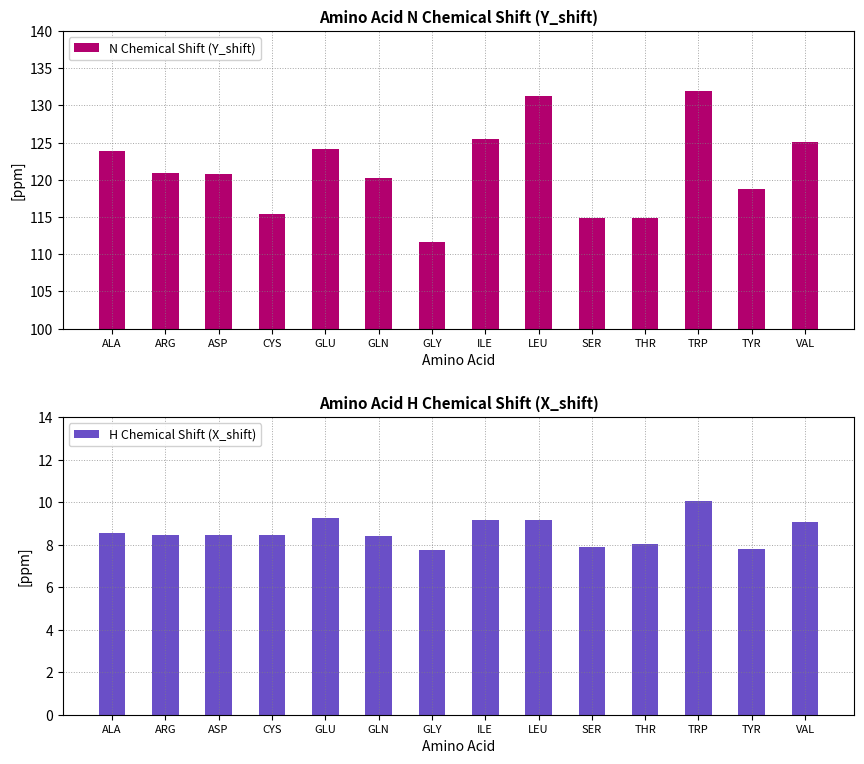

How many groups of bars are there?

14